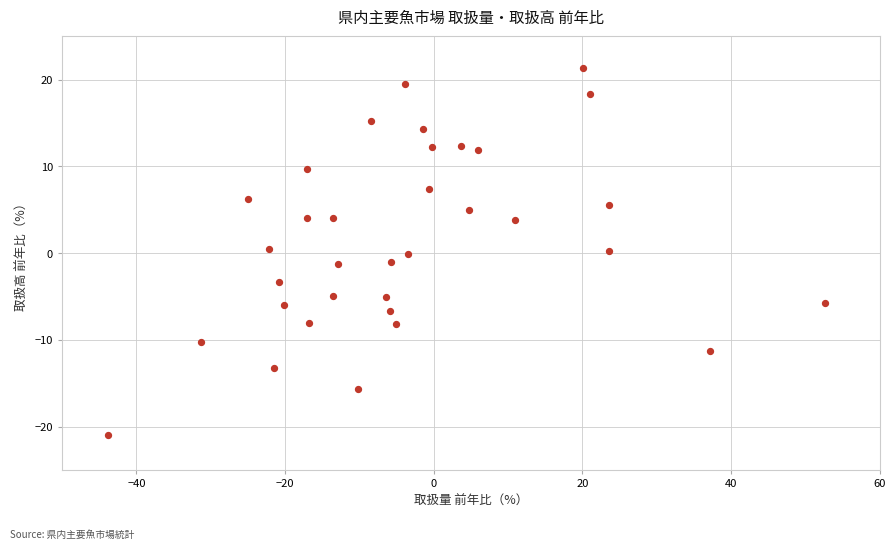

What is the range of Y values (max minus min)?

42.3